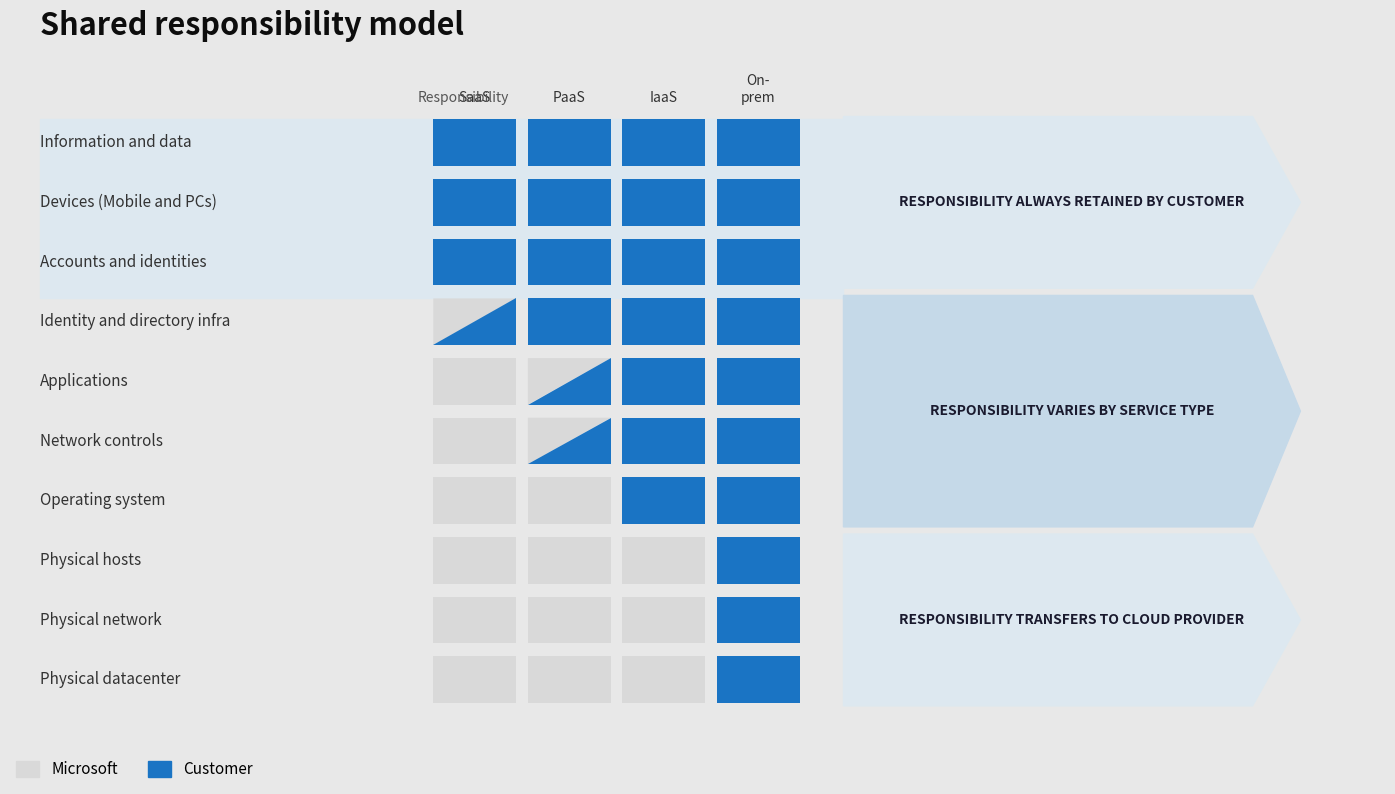

Which series has the widest spread of values?

Applications